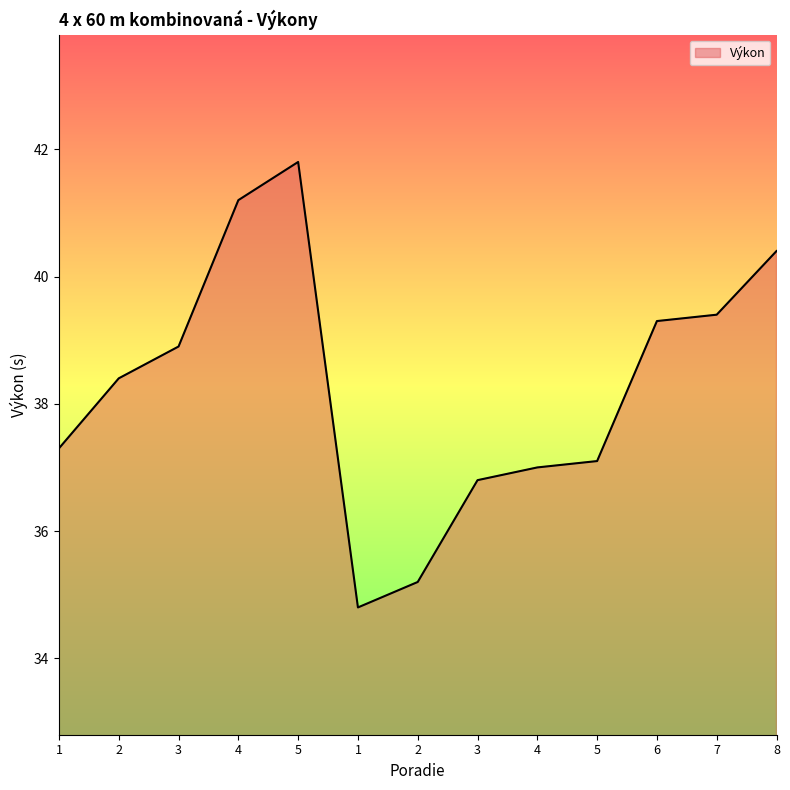

Which has a higher value, 3 or 4?

4